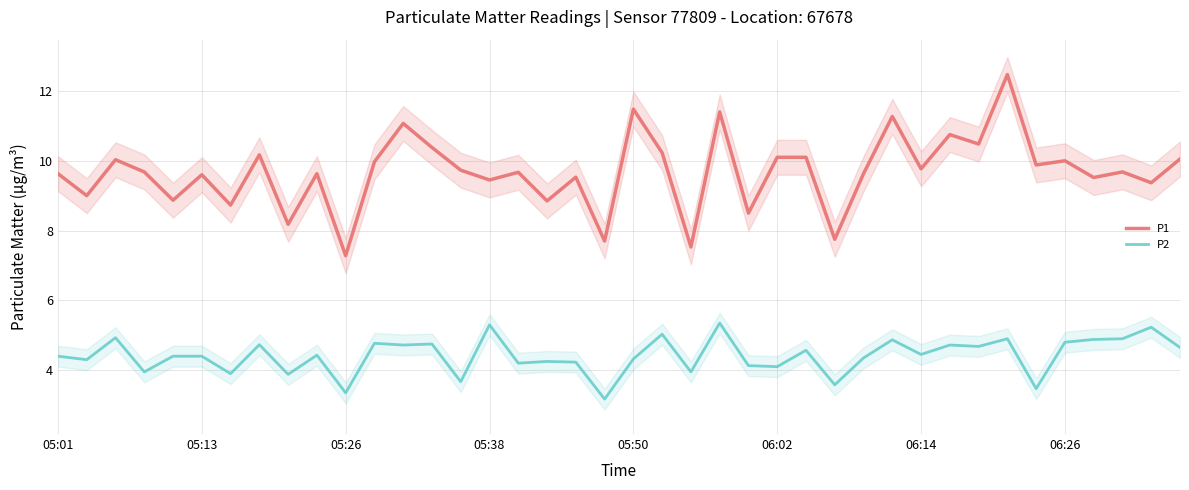

The P2 series shows 4.1 at 06:02. True or false?

True